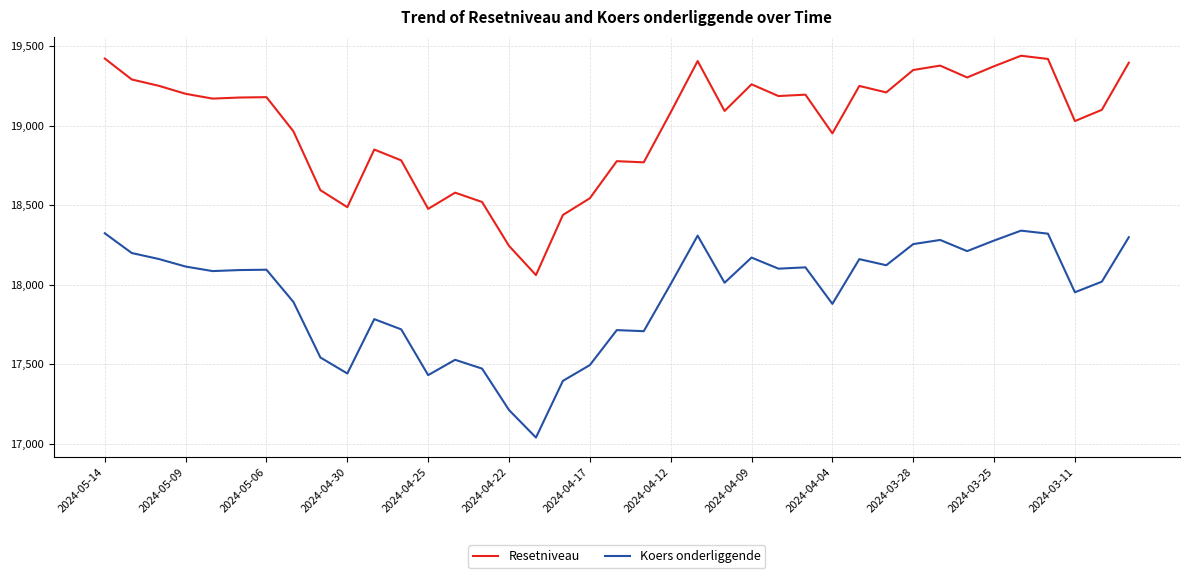

What is the smallest value displayed?

17037.6